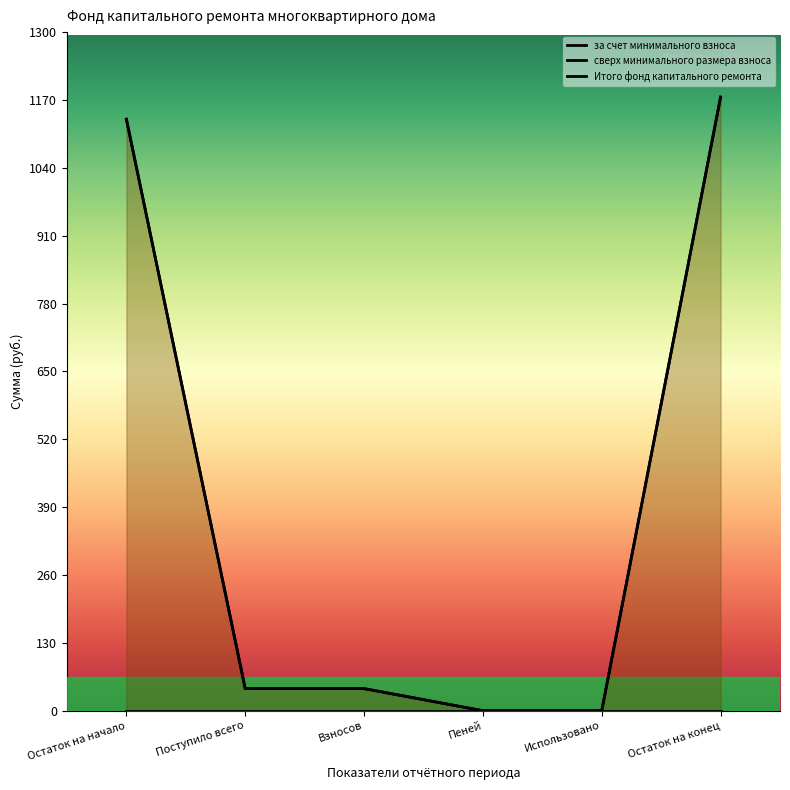

Which label corresponds to the smallest value in the chart?

Пеней